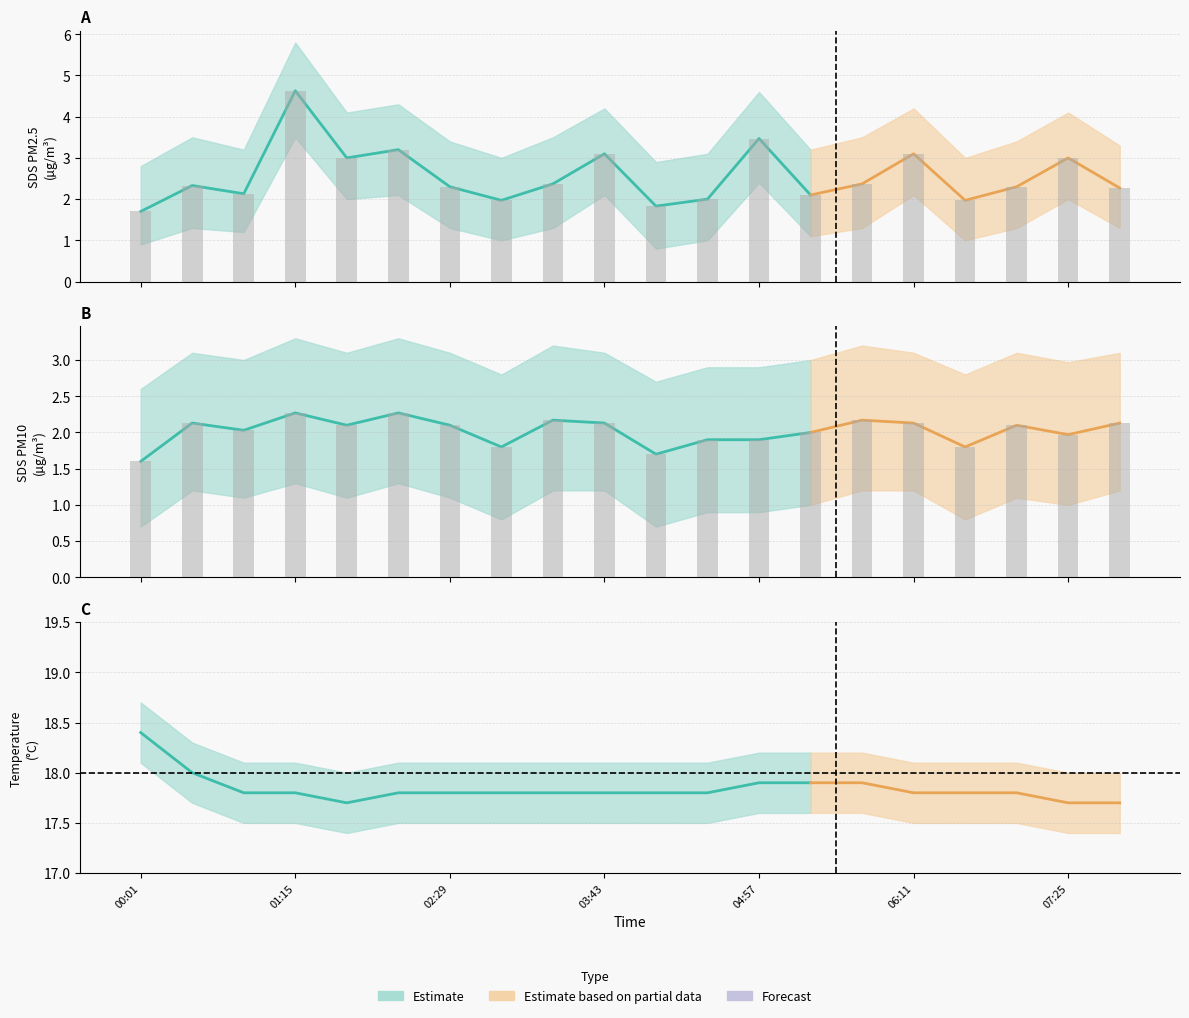

The value of SDS_P2 at 07:25 is 1.3. True or false?

False